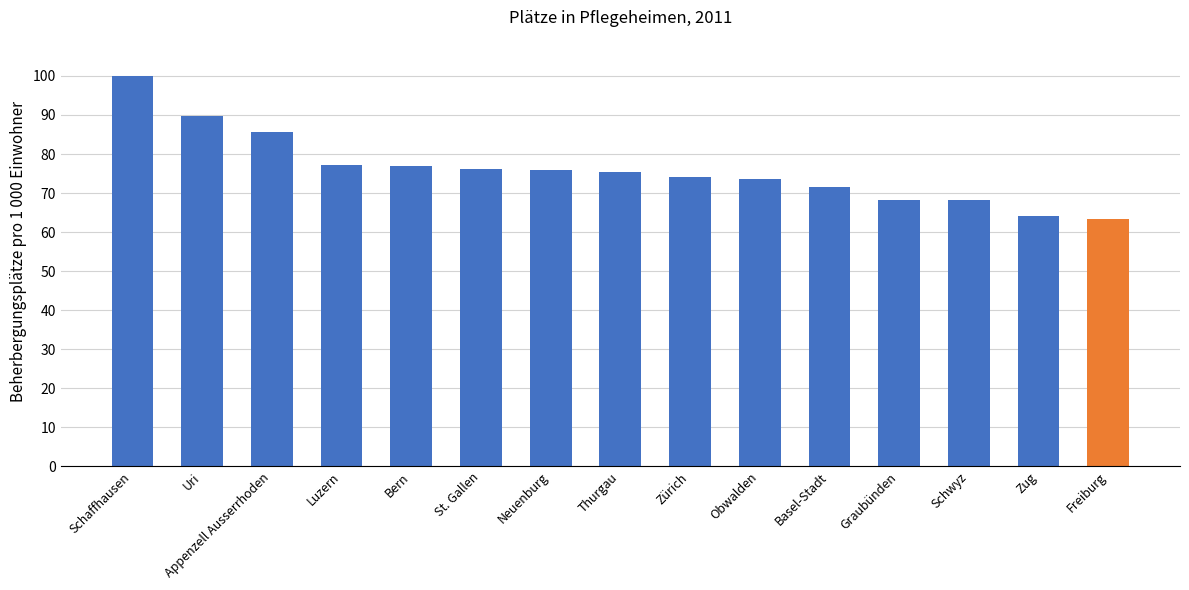

How many data points are above 75?

8